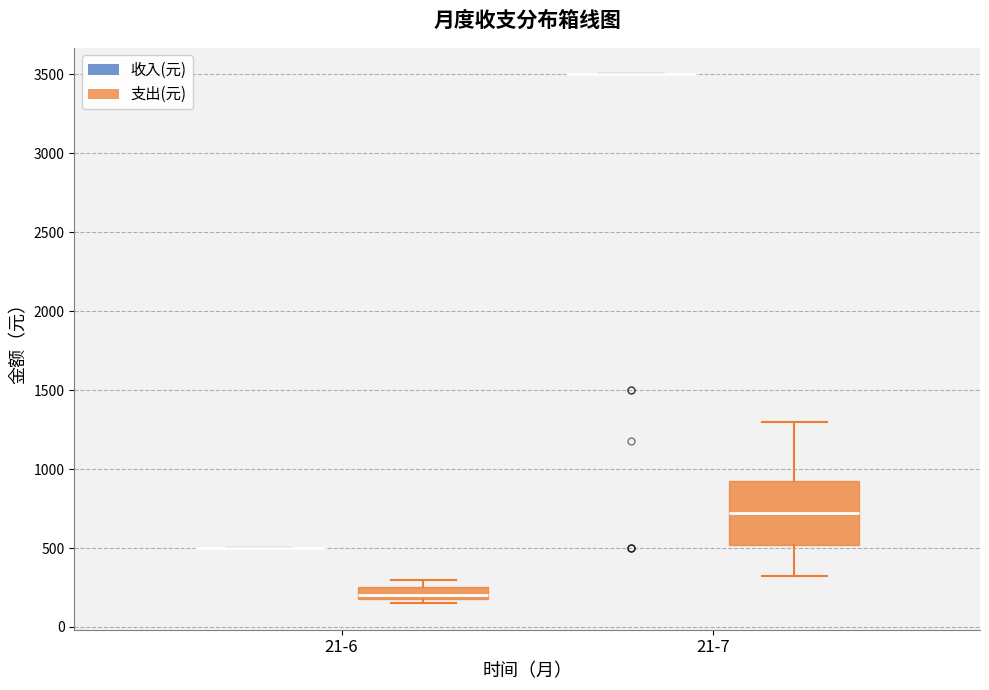

Comparing the boxes themselves (not the whiskers), which one is the tallest?

21-7 (支出(元))